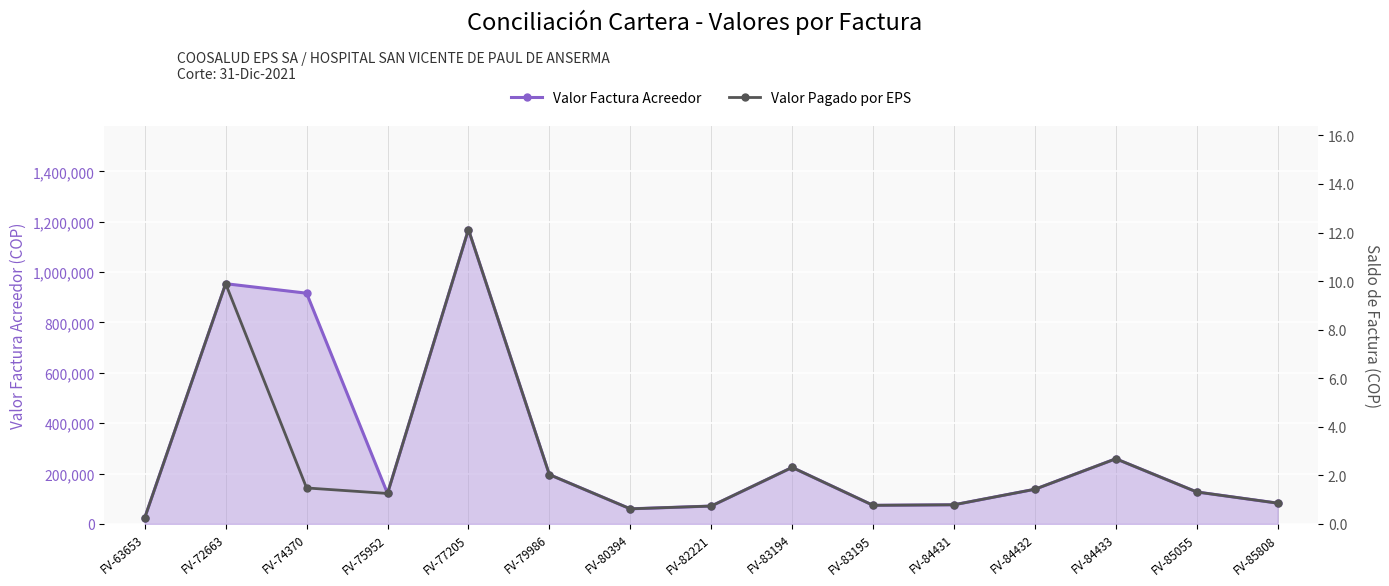

True or false: Valor Pagado por EPS has a value of 59700 at FV-80394.

True